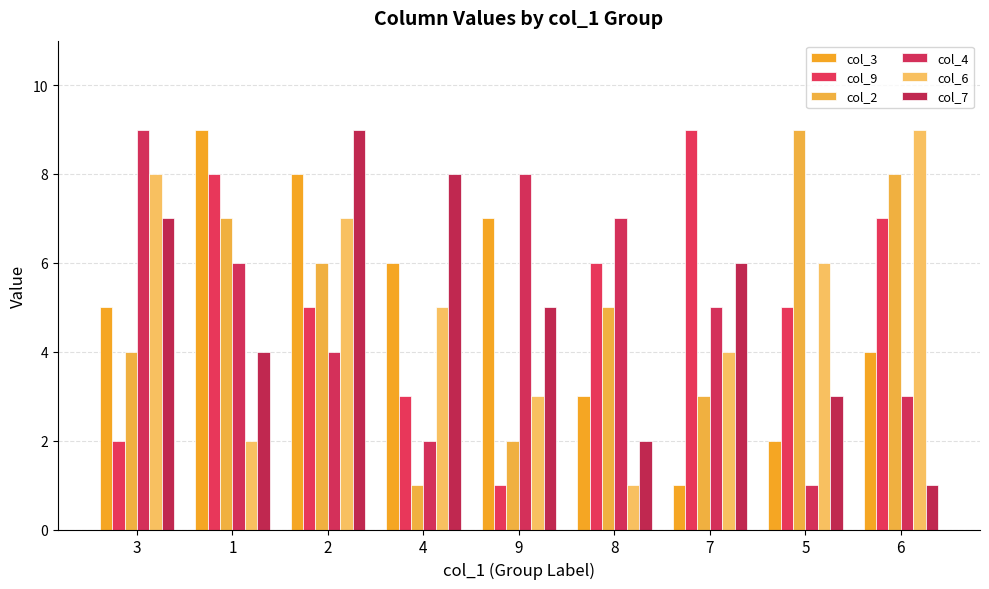

Count the number of data series in this chart.

6